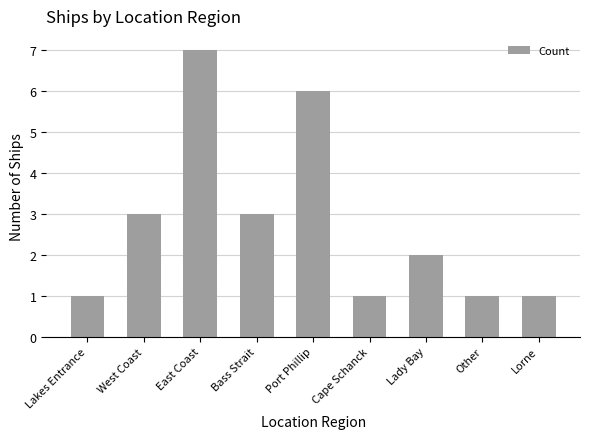

How many bars are there in total?

9